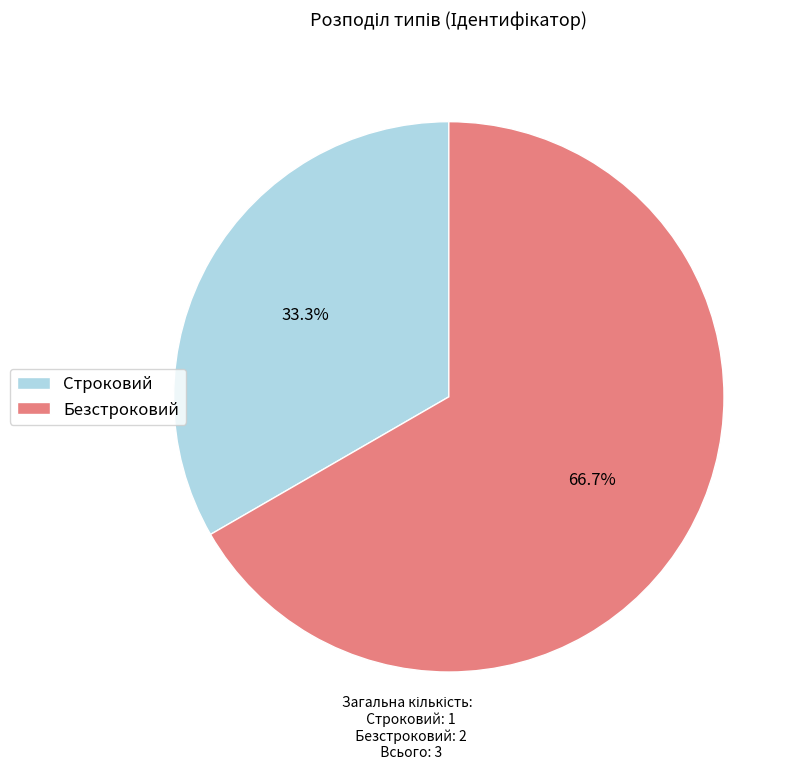

Which has a higher value, Строковий or Безстроковий?

Безстроковий